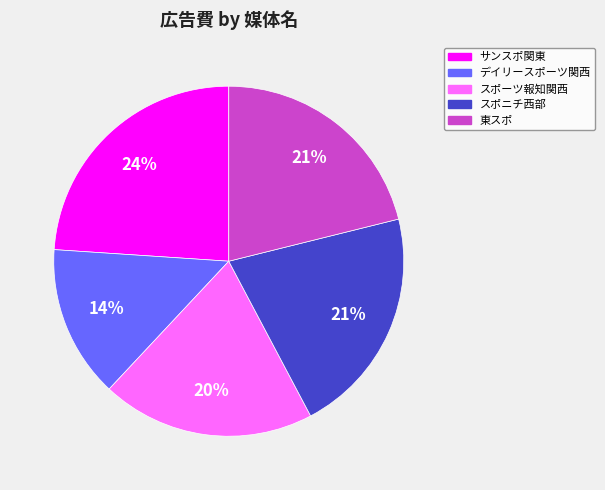

Approximately how many times larger is the value at サンスポ関東 compared to スポニチ西部?

1.1